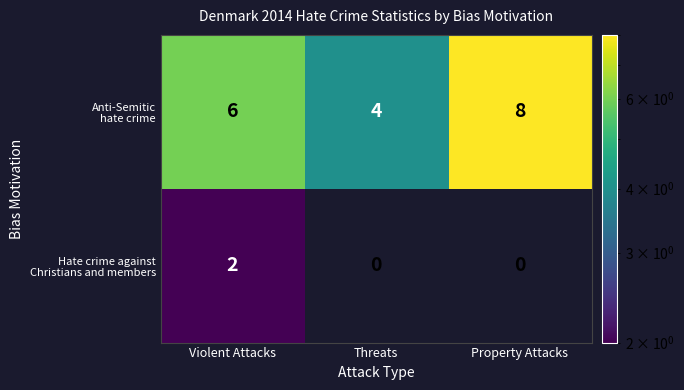

At how many categories does at least one series exceed 3?

3